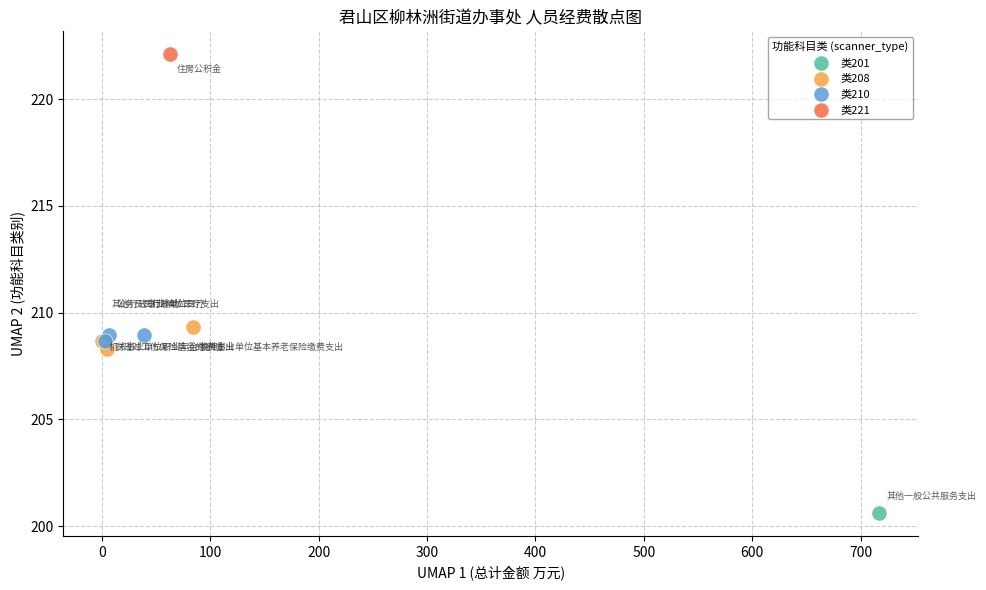

What are all the series names shown in the legend?

类201, 类208, 类210, 类221